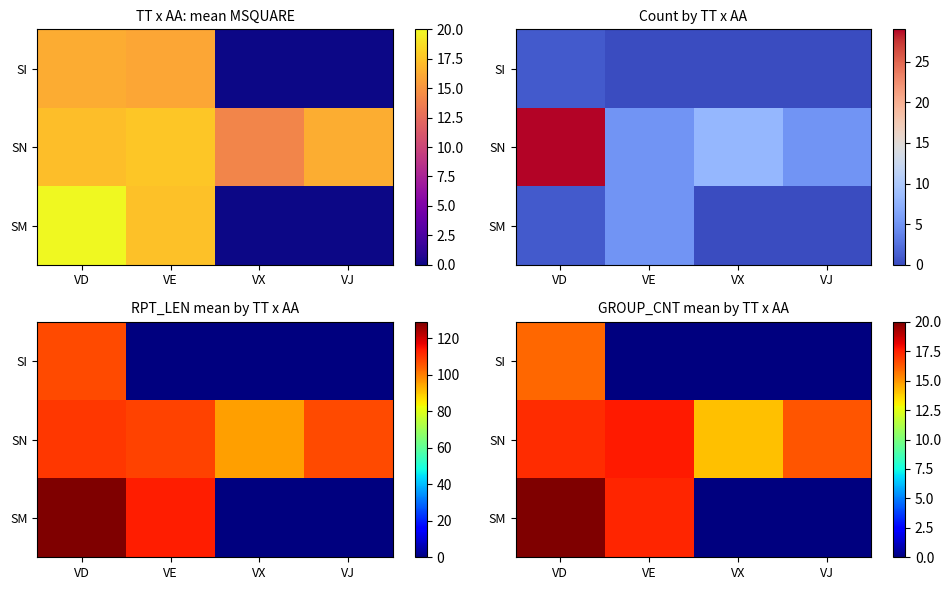

Which series has the largest total across all categories?

SN